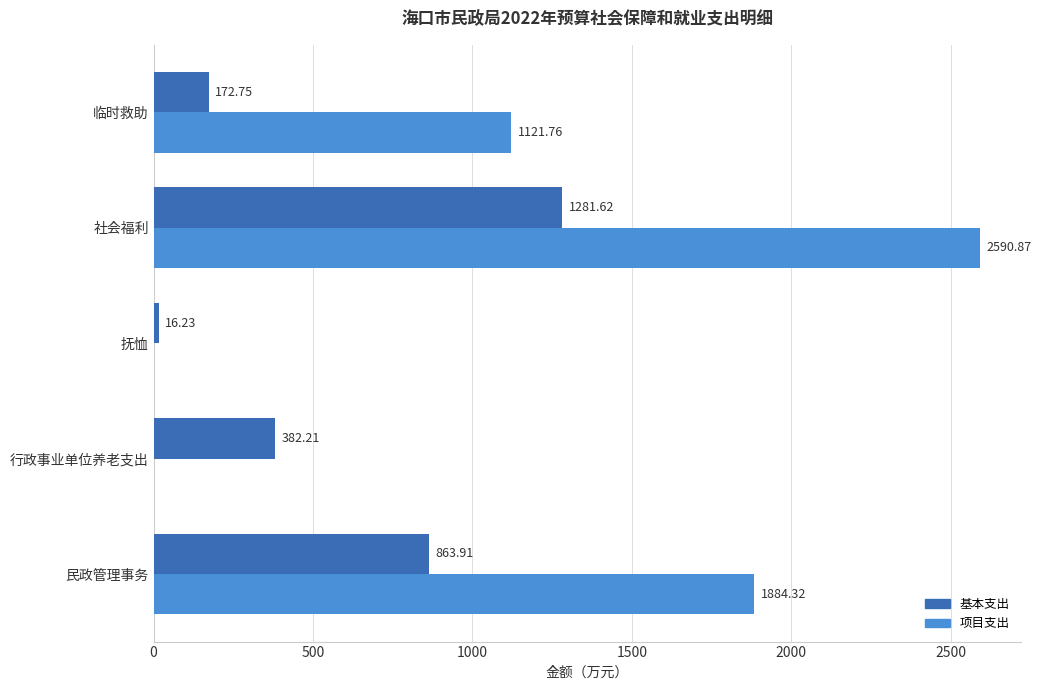

What is the sum of the 项目支出 values at 行政事业单位养老支出 and 民政管理事务?

1884.3